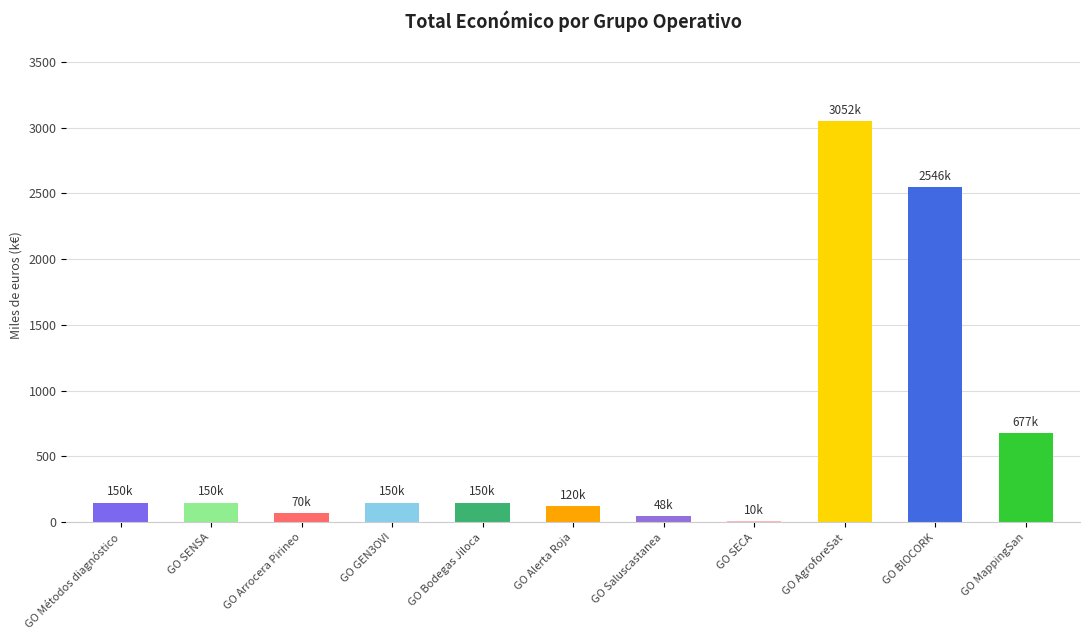

Between GO Arrocera Pirineo and GO AgroforeSat, which is larger?

GO AgroforeSat